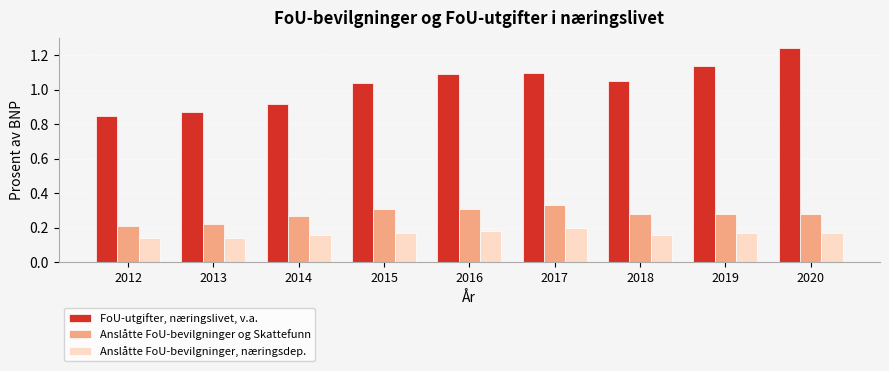

Rank the series at 2019 from lowest to highest value.

Anslåtte FoU-bevilgninger, næringsdep., Anslåtte FoU-bevilgninger og Skattefunn, FoU-utgifter, næringslivet, v.a.